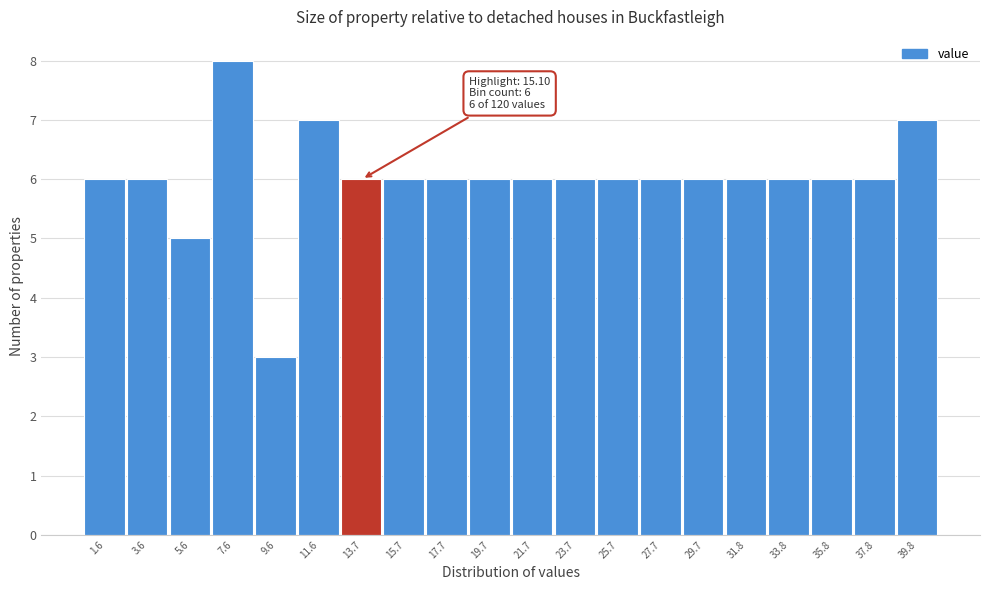

Reading left to right, extract all data points from this chart.

1.6=6	3.6=6	5.6=5	7.6=8	9.6=3	11.6=7	13.7=6	15.7=6	17.7=6	19.7=6	21.7=6	23.7=6	25.7=6	27.7=6	29.7=6	31.8=6	33.8=6	35.8=6	37.8=6	39.8=7